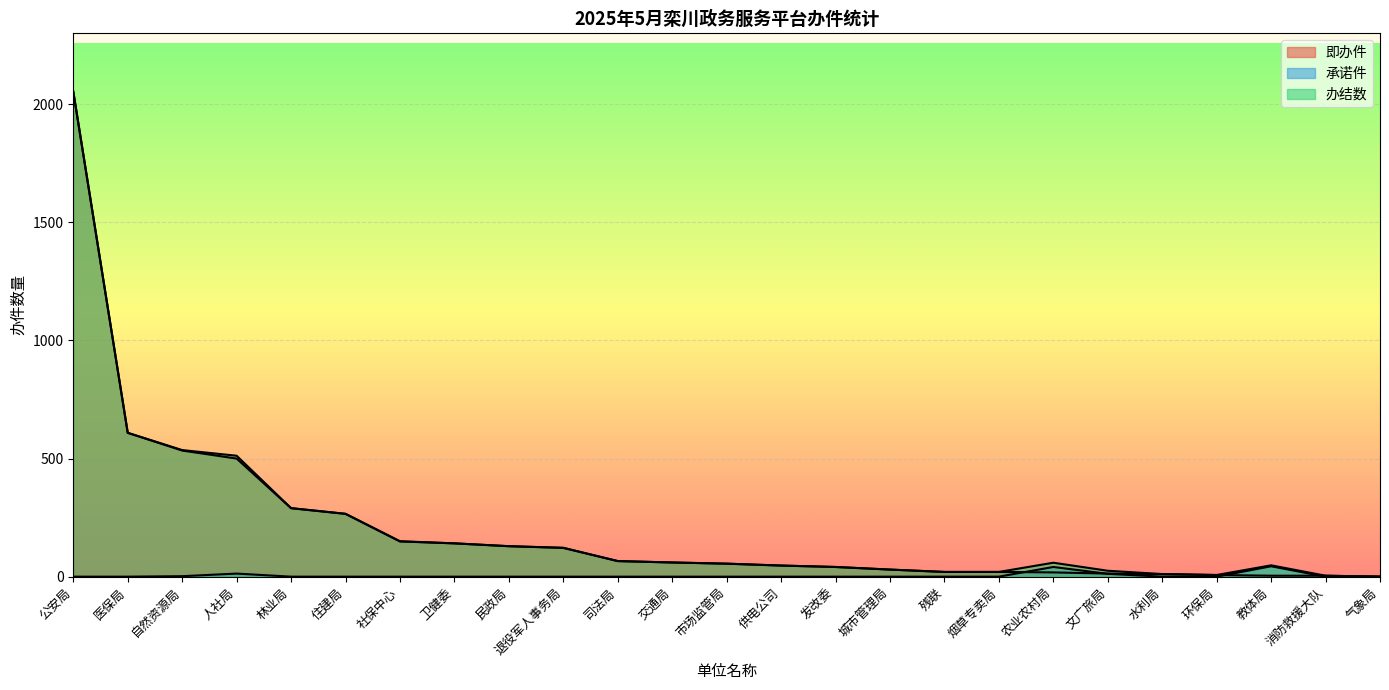

True or false: 办结数 and 承诺件 intersect in this chart.

False